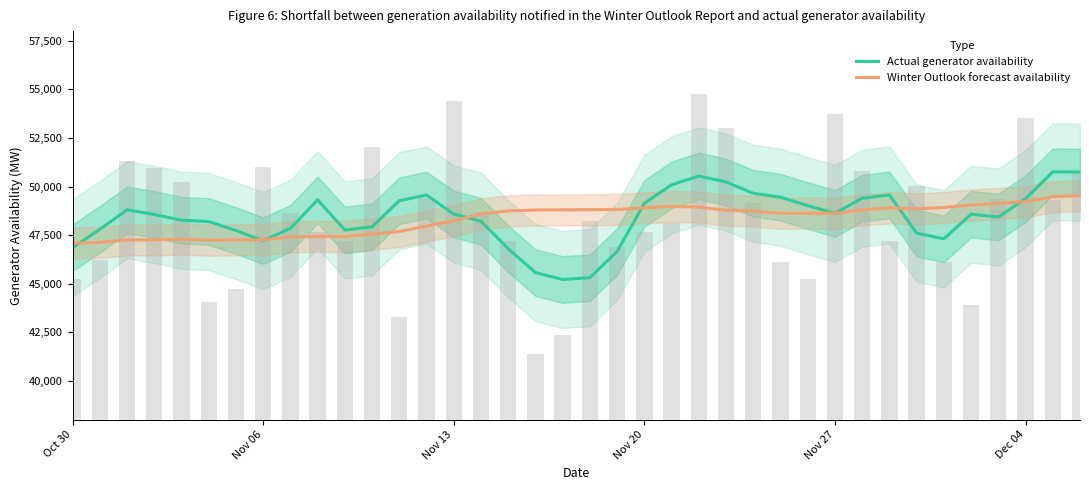

At how many categories does at least one series exceed 48052?

31